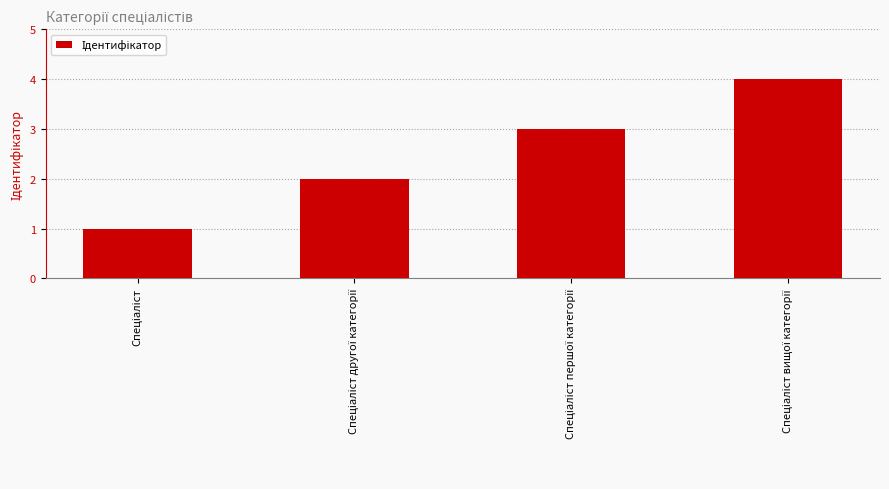

Count the number of data series in this chart.

1